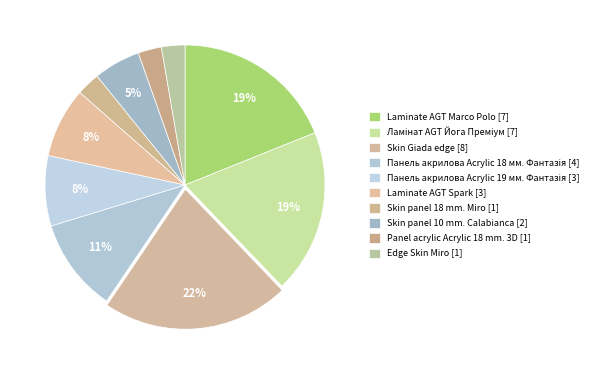

How many segments does this pie chart have?

10